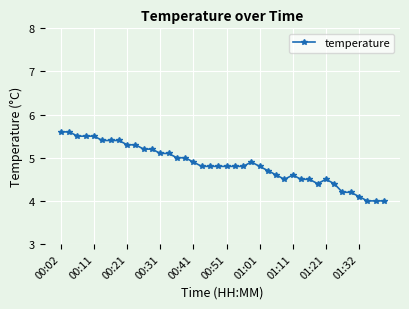

What is the value of the 10th point from the left?

5.3